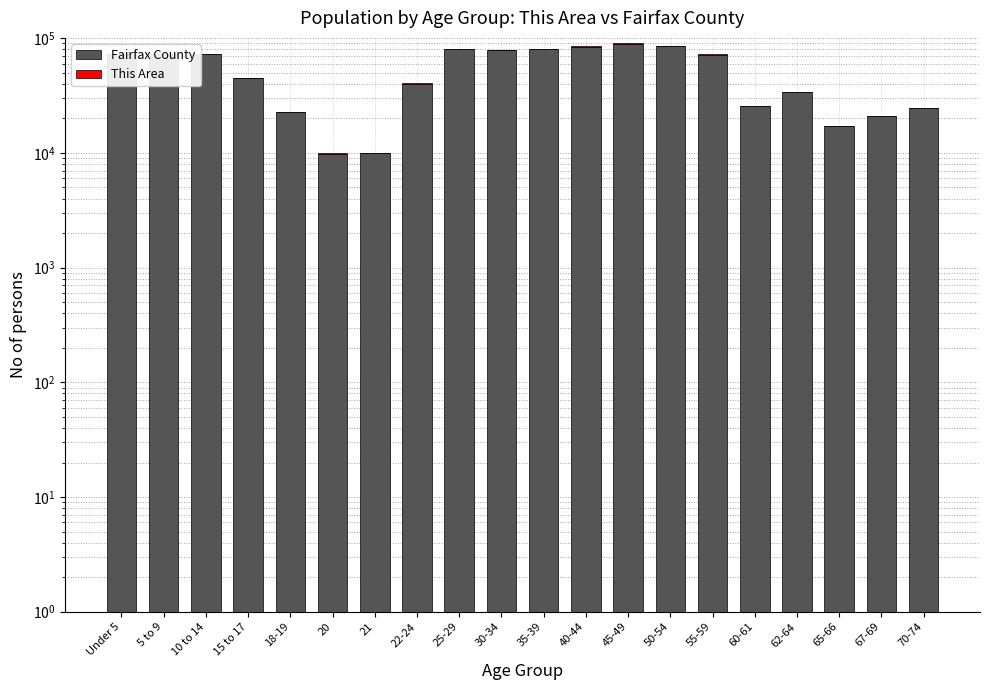

Where does the Fairfax County series first go above 71905?

Under 5